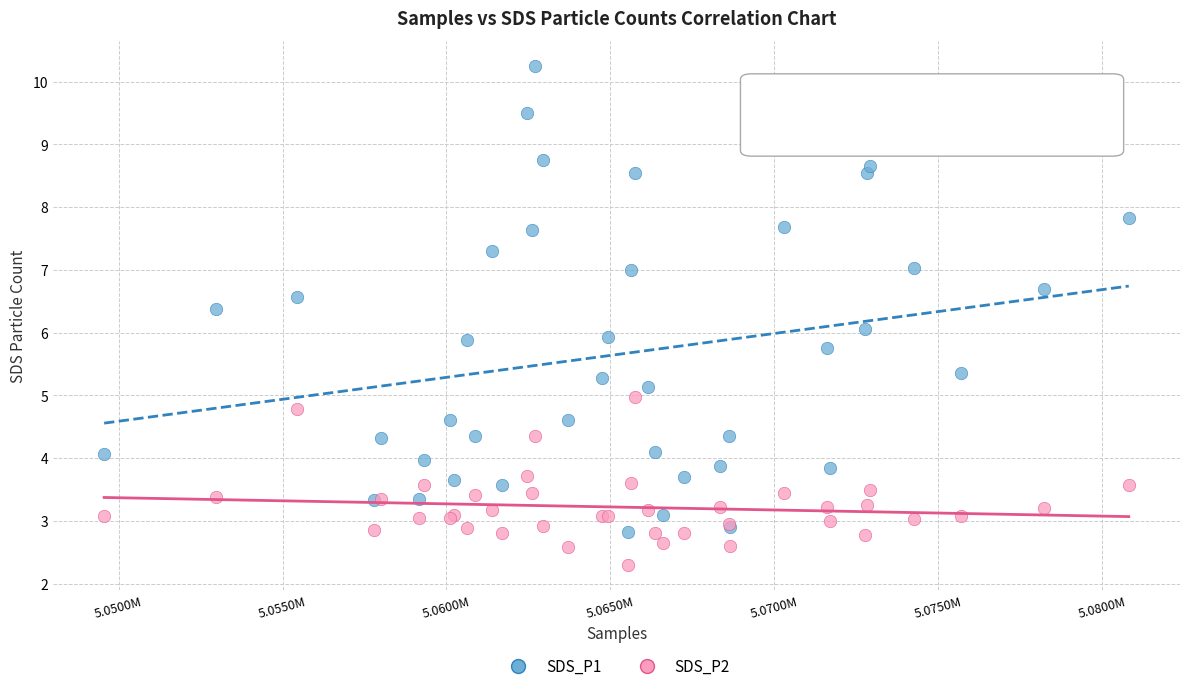

Which series contains the lowest Y value?

SDS_P2